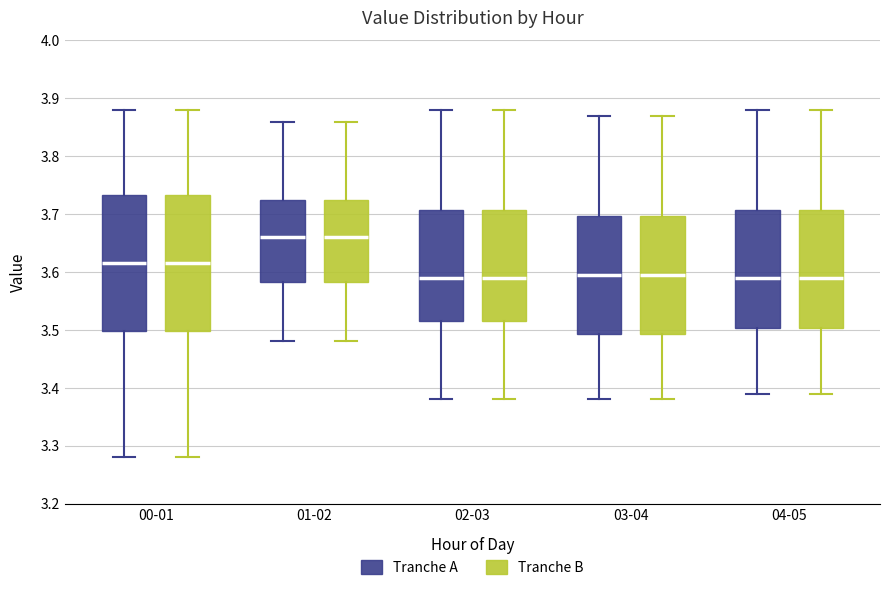

Where is the lower edge of the box for 00-01 (Tranche B) on the y-axis? The values are not printed on the chart, so give them approximately, as read against the axis.

3.50